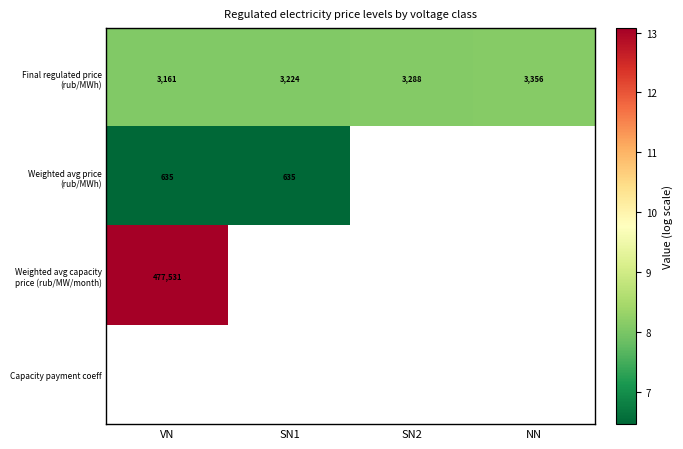

Which category has the highest value in the Final regulated price (rub/MWh) series?

NN